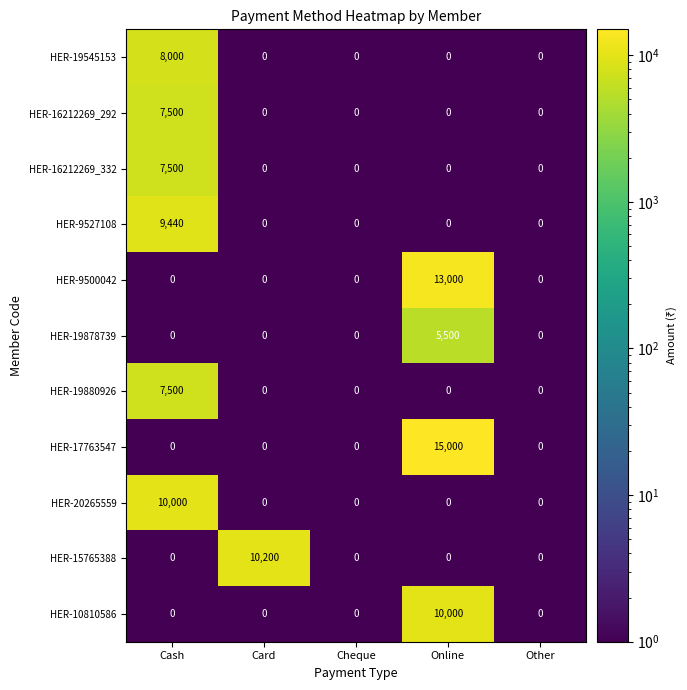

Is it true that HER-16212269_332 equals 0 at Other?

True